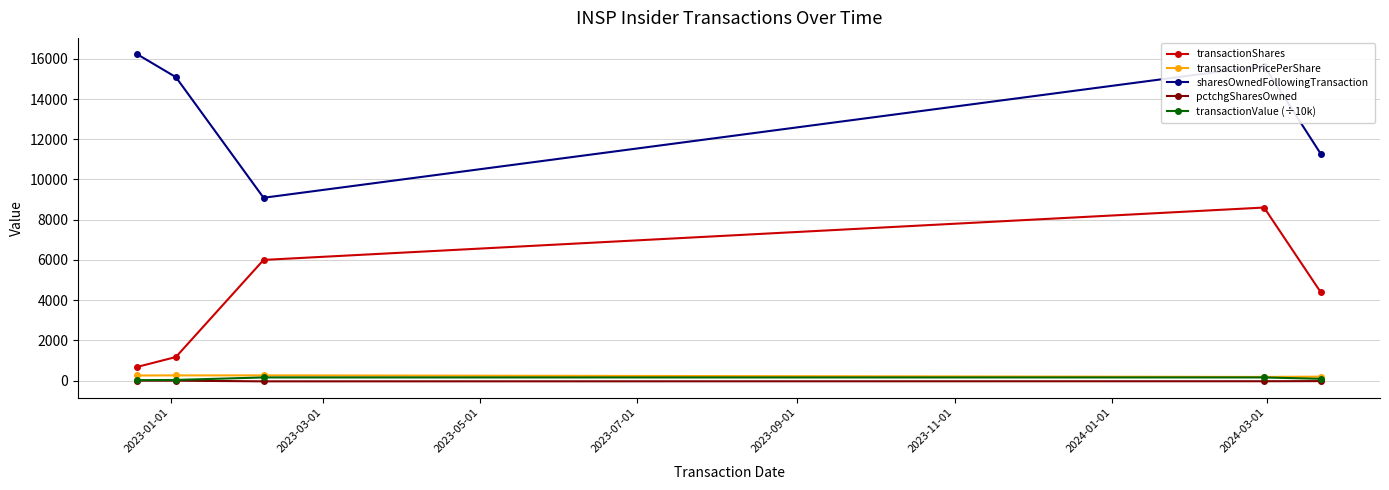

What is the sum of all sharesOwnedFollowingTransaction values?

67339.0